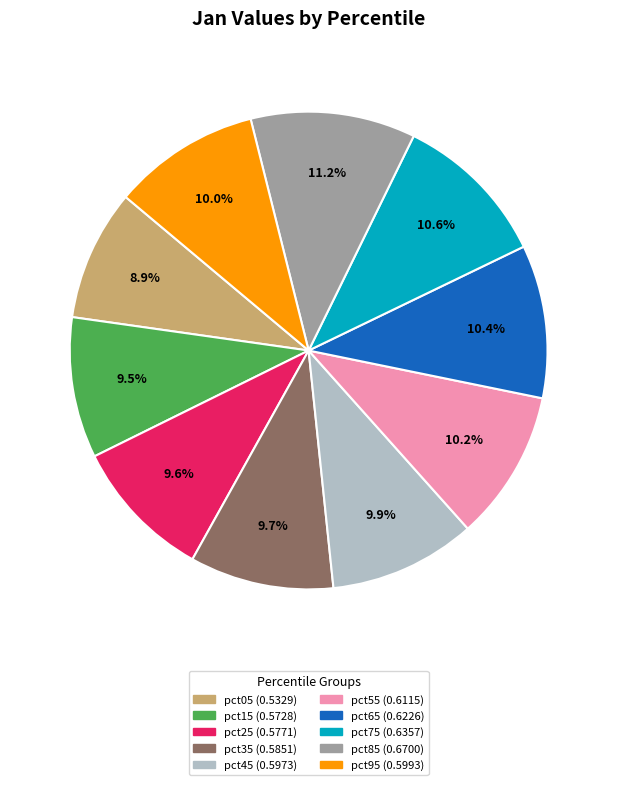

Is pct75 the majority of the pie?

No